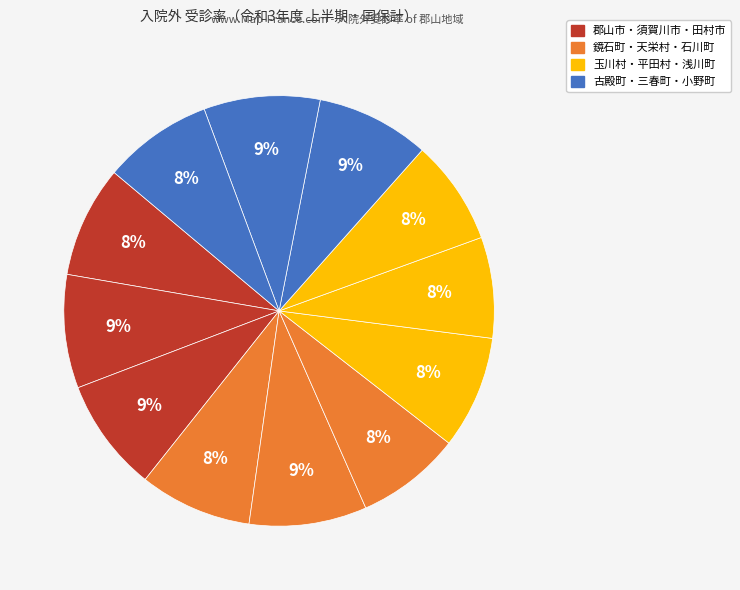

Count the number of slices in the pie.

12